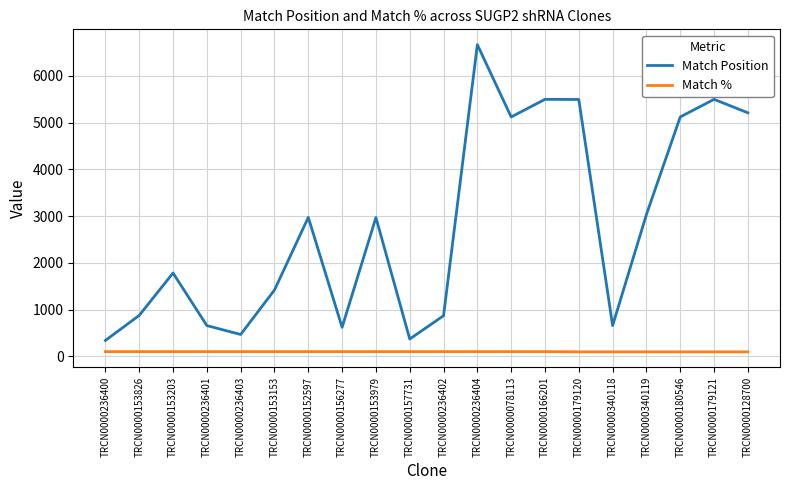

What is the lowest value of the Match % series?

95